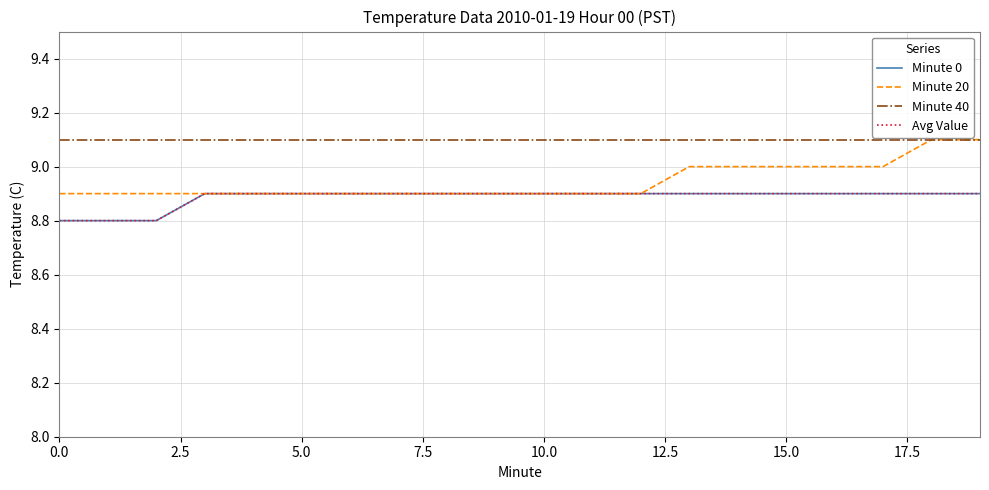

Does the chart display data point markers on the line(s)?

No